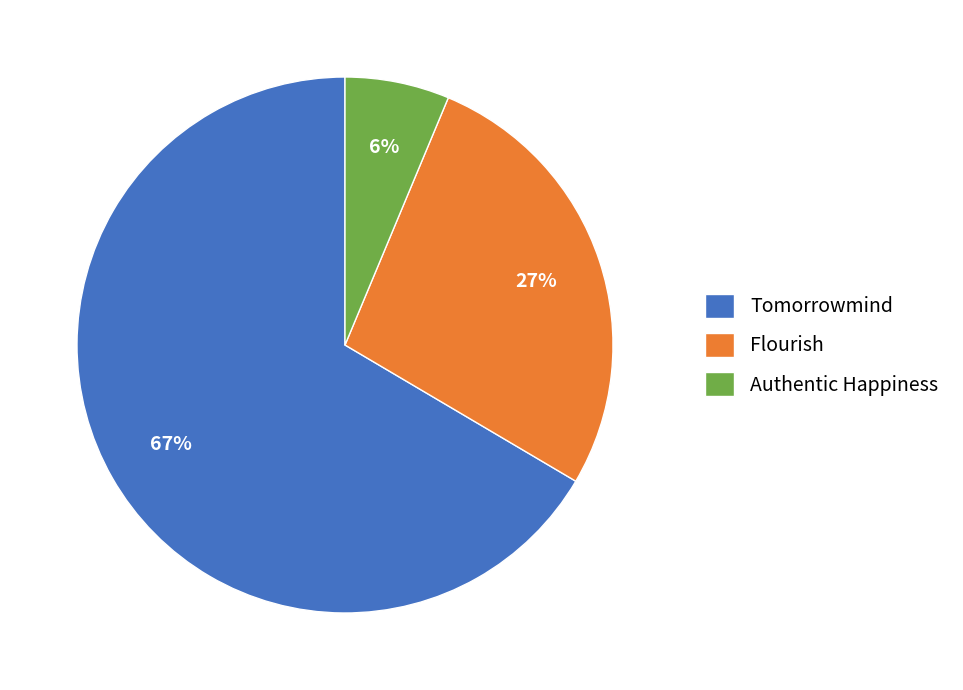

To the nearest percent, what is the combined percentage of Tomorrowmind and Authentic Happiness?

73%